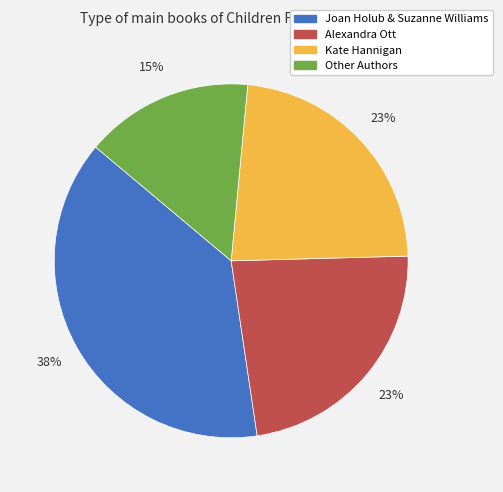

To the nearest percent, what is the average slice percentage?

25%